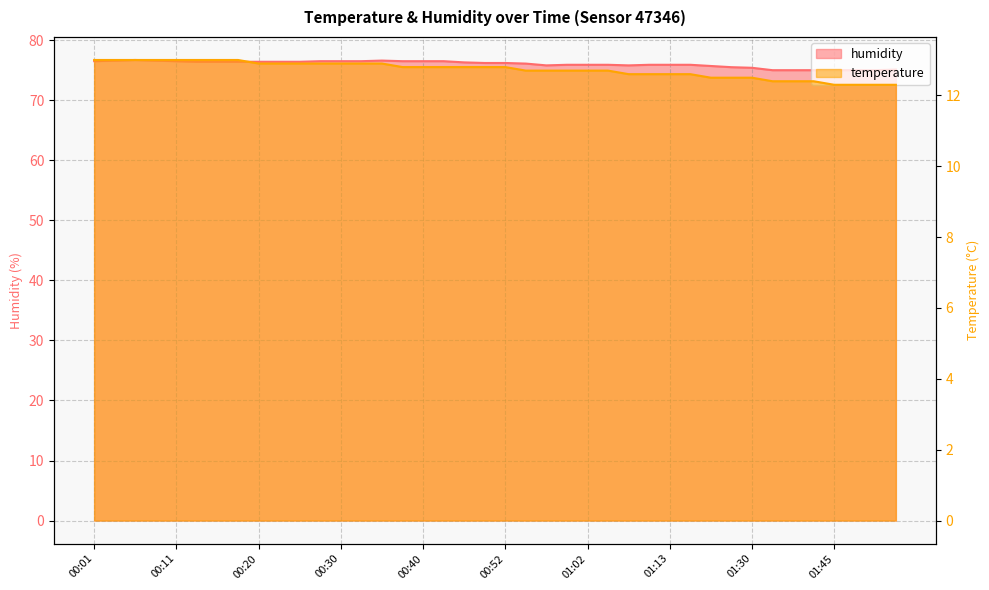

What is the value of the humidity point at the 24th from the left?

75.9